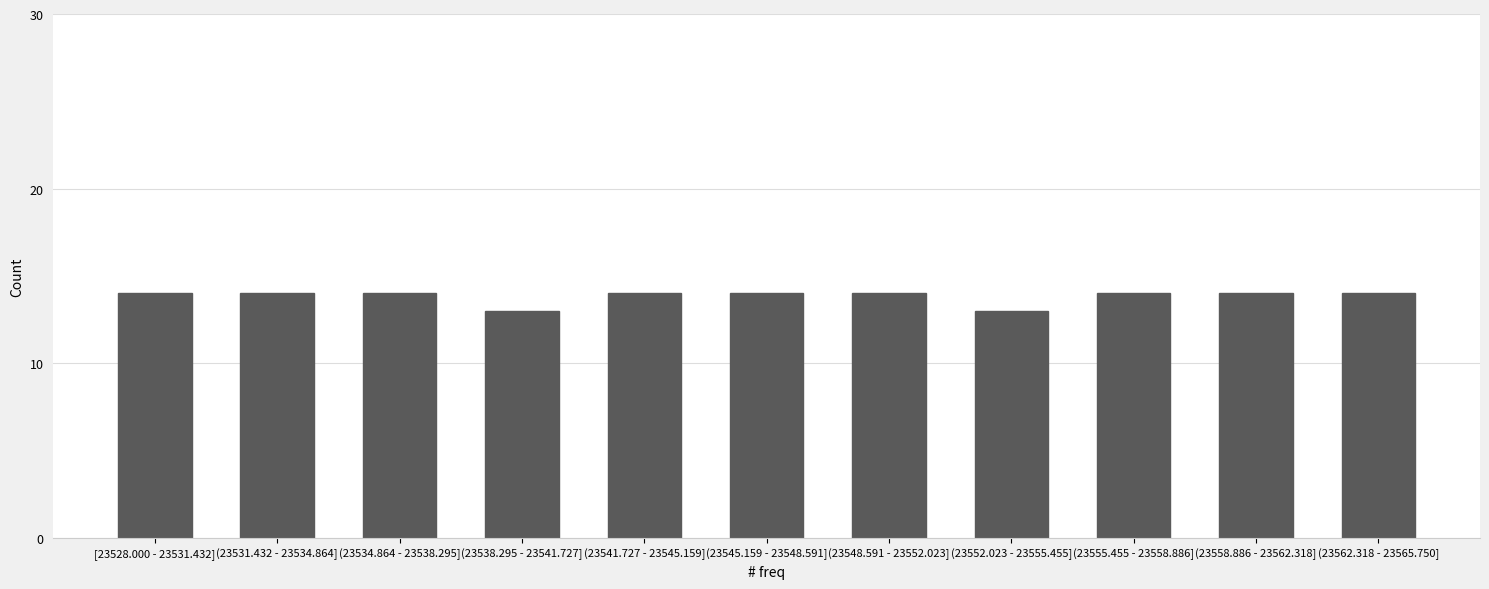

Reading left to right, what are all the values shown in this chart?

14	14	14	13	14	14	14	13	14	14	14